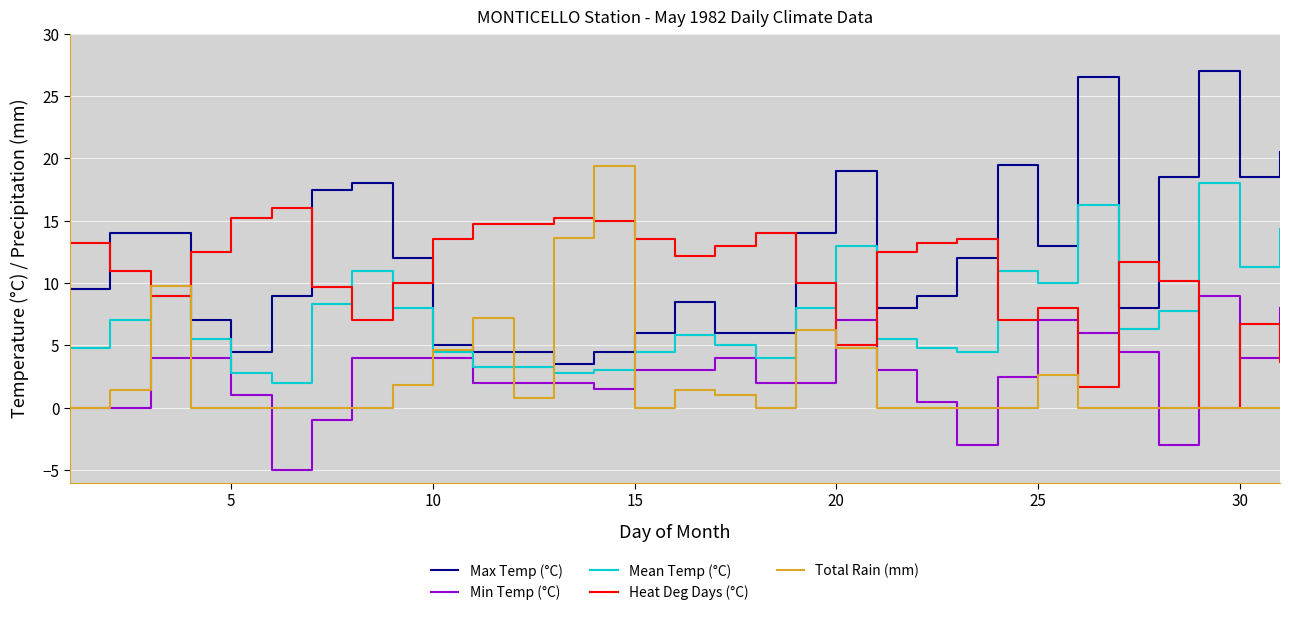

What is the maximum value for Max Temp (°C)?

27.0